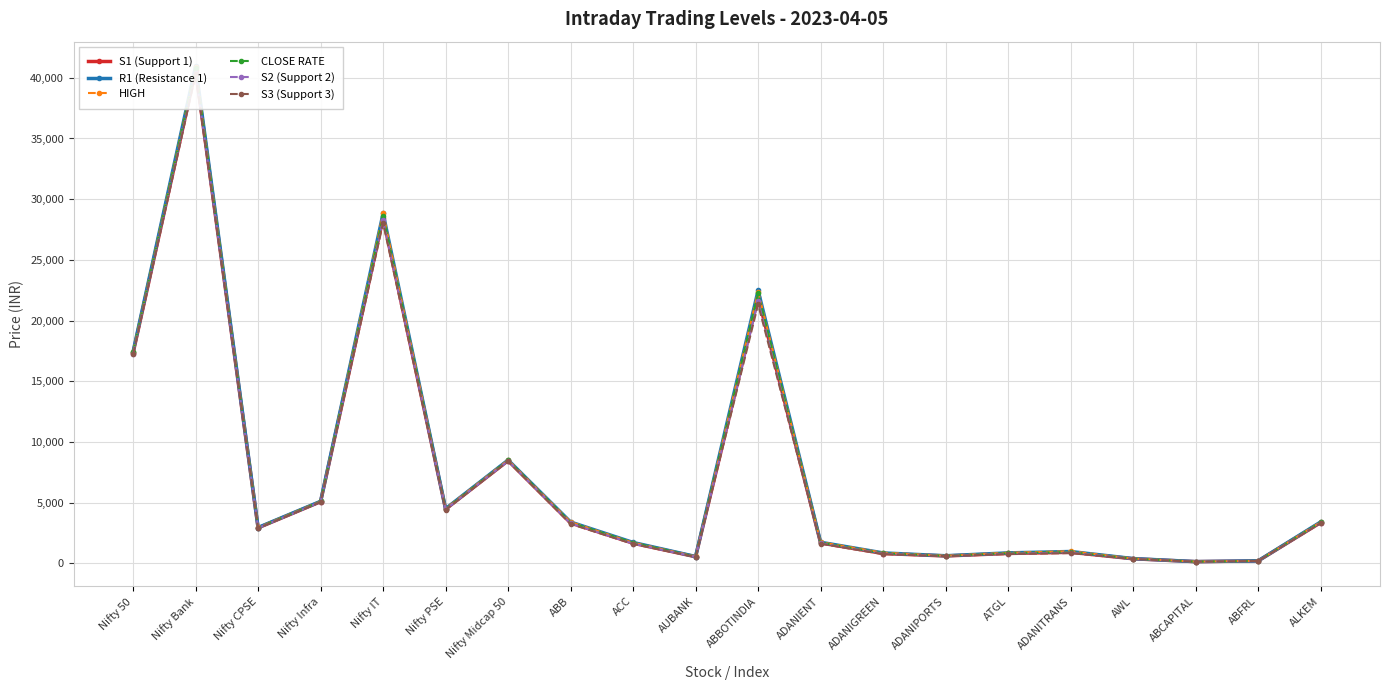

At which category is the sum across all series the highest?

Nifty Bank